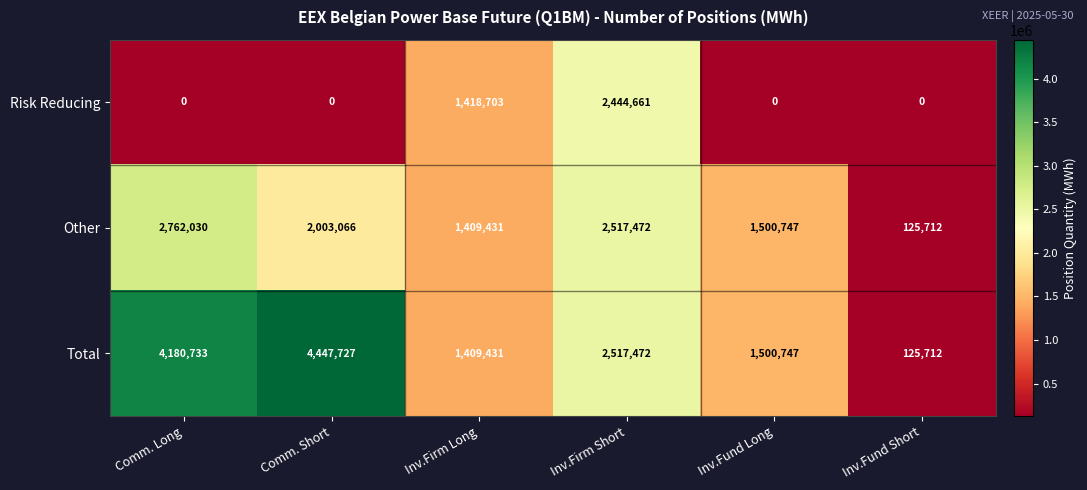

How many values in the Other series are below 2003066?

3